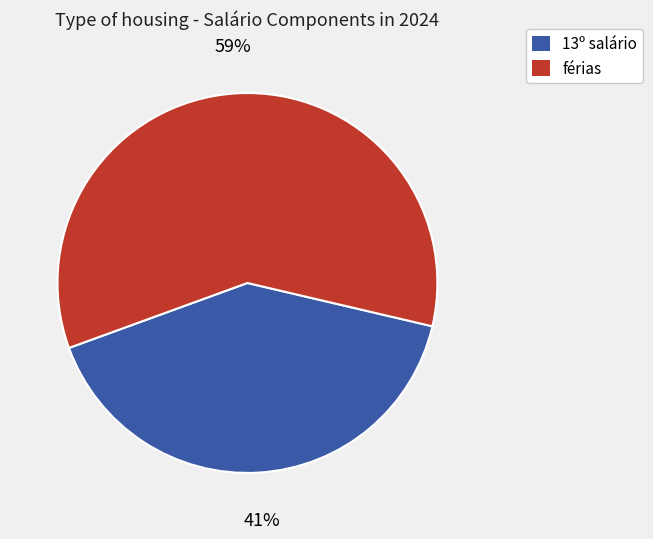

The 13º salário slice represents 41% of the pie. True or false?

True